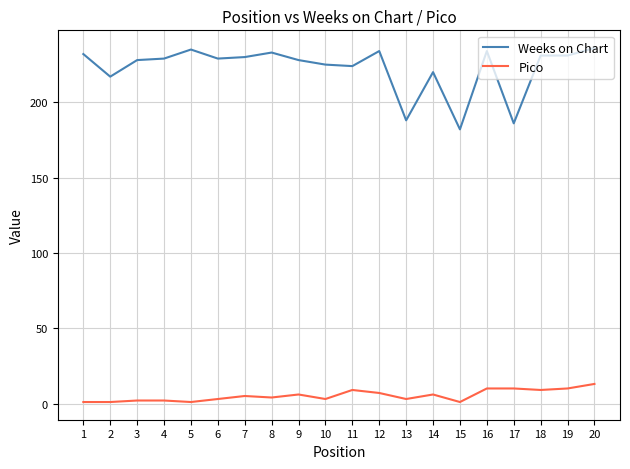

The value of Pico at 11 is 9. True or false?

True